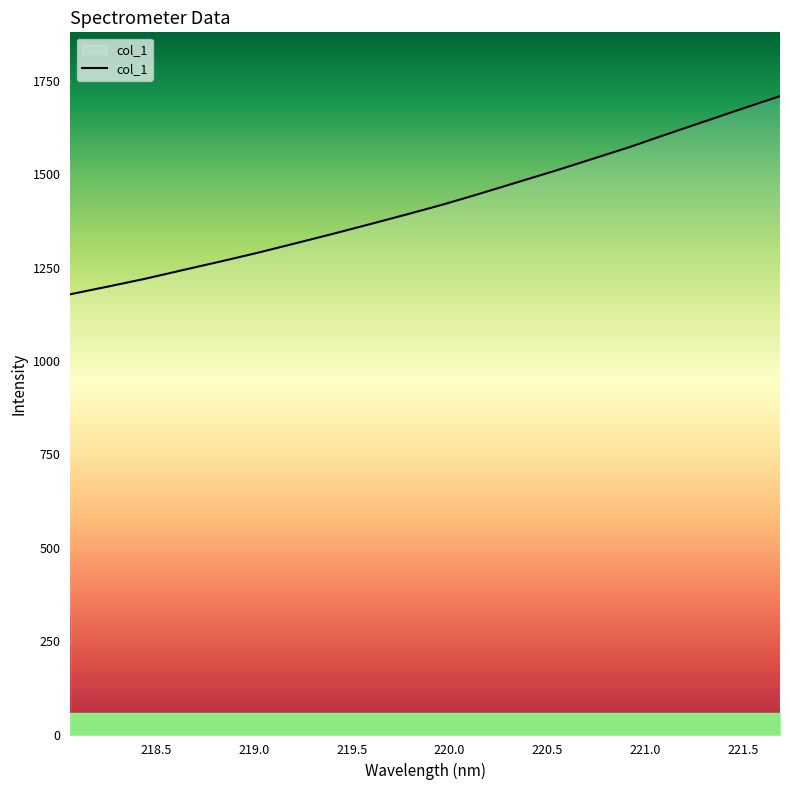

What is the difference between the maximum and minimum values?

530.4